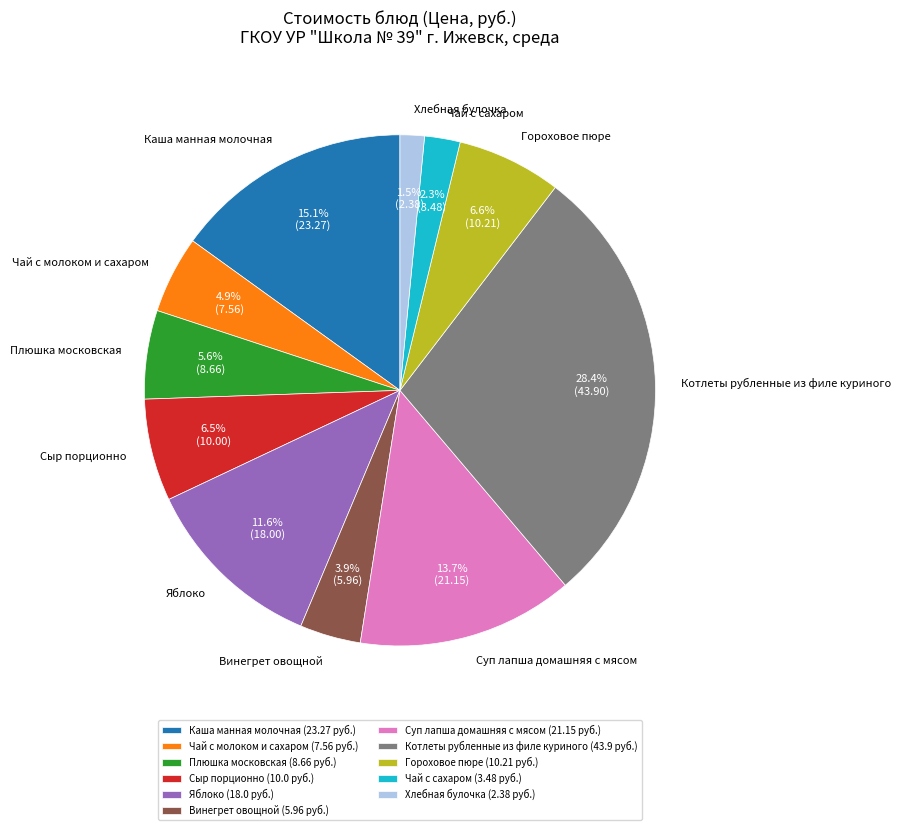

What percentage is the Котлеты рубленные из филе куриного slice, to the nearest percent?

28%